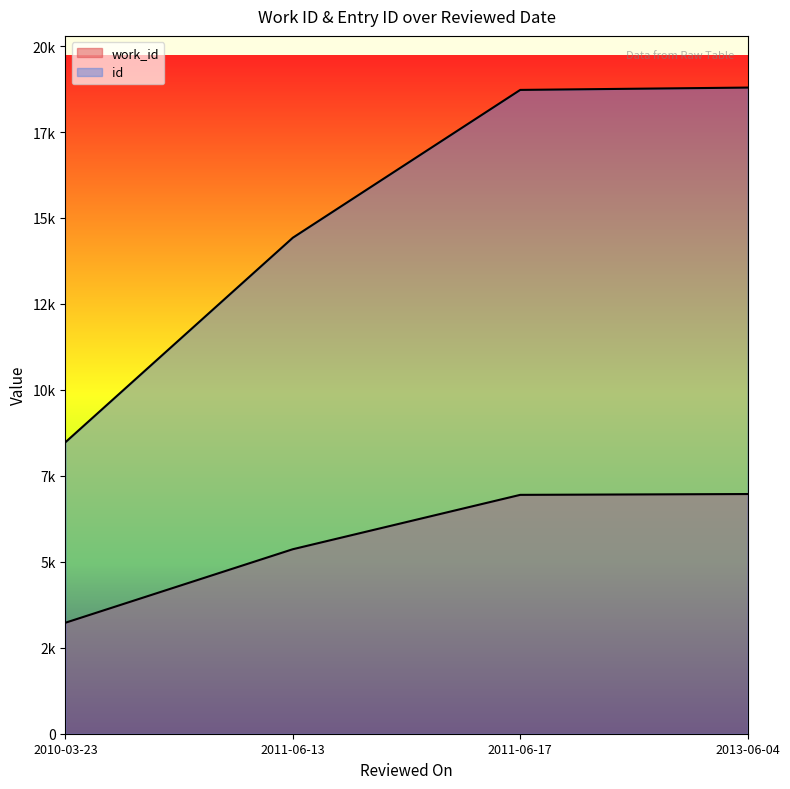

Rank the series by their maximum value, from lowest to highest.

work_id, id